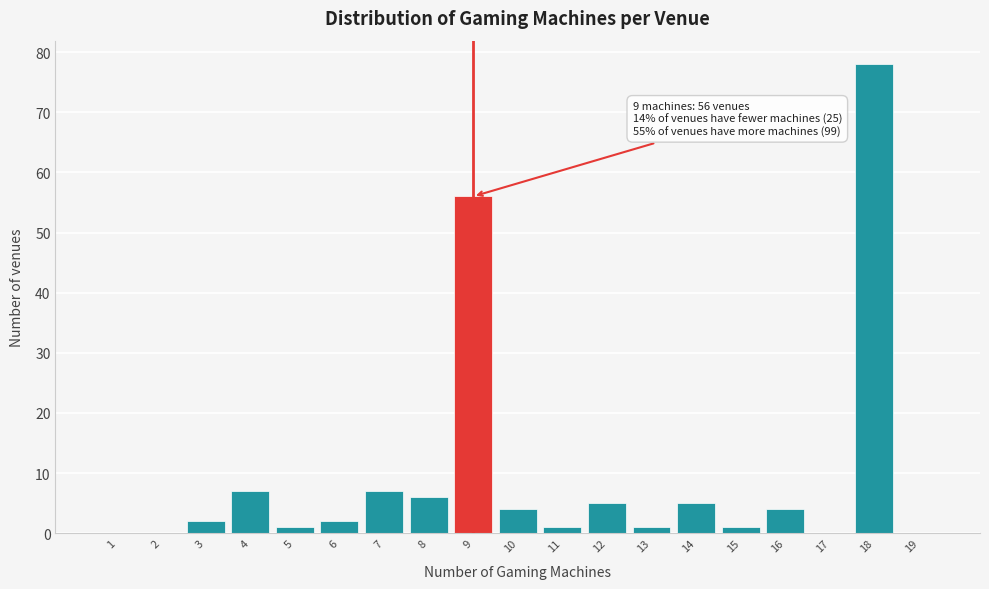

Reading left to right, what are all the values shown in this chart?

1=0	2=0	3=2	4=7	5=1	6=2	7=7	8=6	9=56	10=4	11=1	12=5	13=1	14=5	15=1	16=4	17=0	18=78	19=0